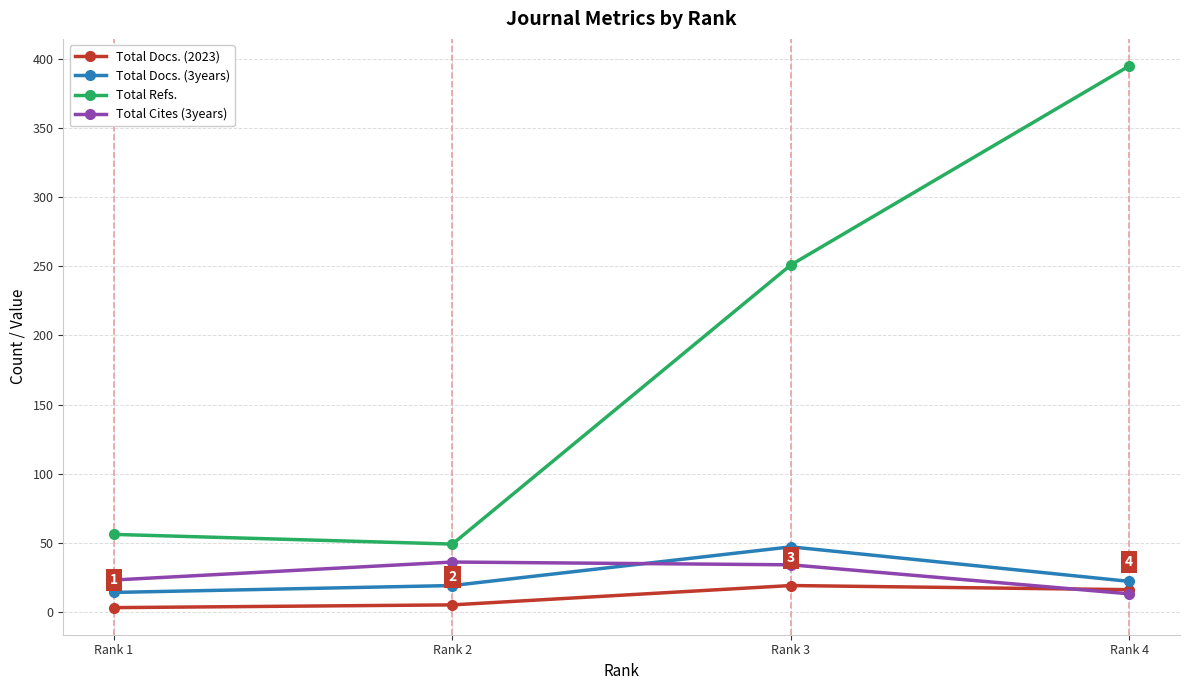

What is the average value of the Total Docs. (3years) series?

26